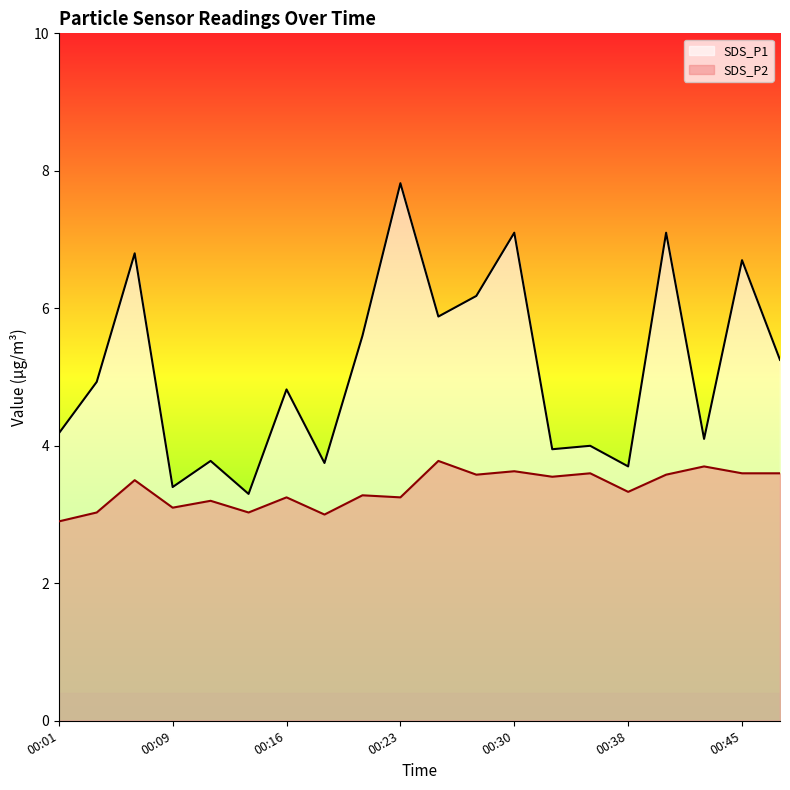

What are all the series names shown in the legend?

SDS_P1, SDS_P2